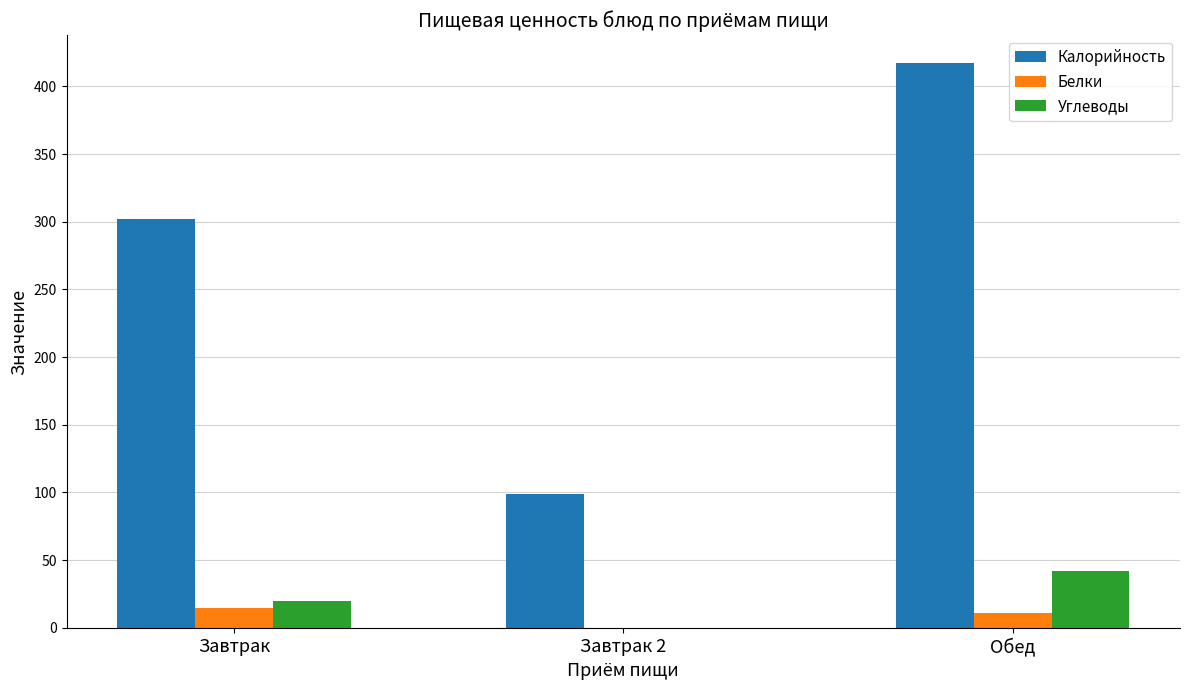

What is the spread (max minus min) of values at Завтрак 2?

99